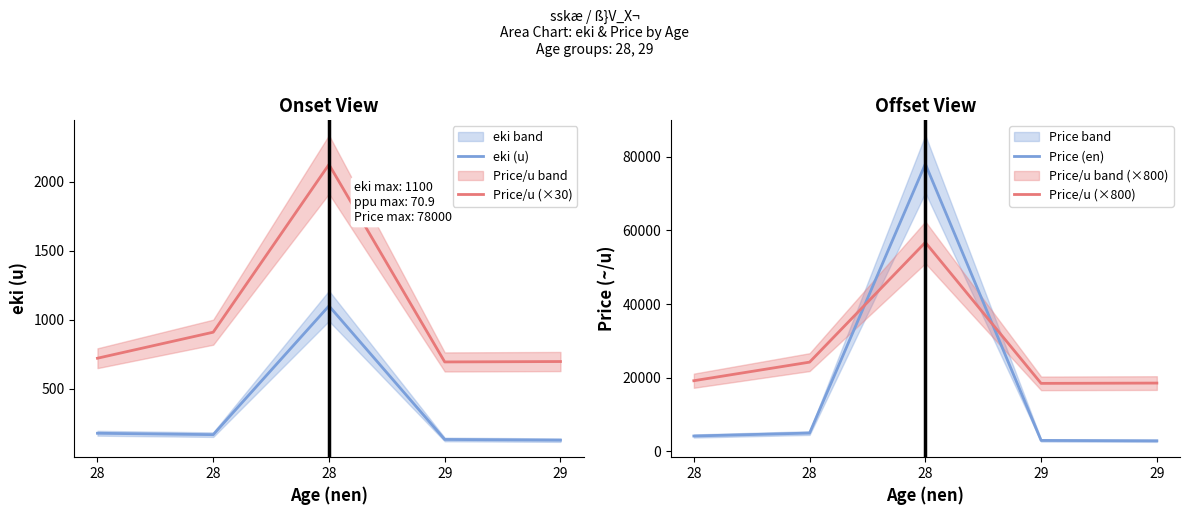

At 28, list the series in order from largest to smallest.

Price/u (×800), Price (en), Price/u (×30), eki (u)